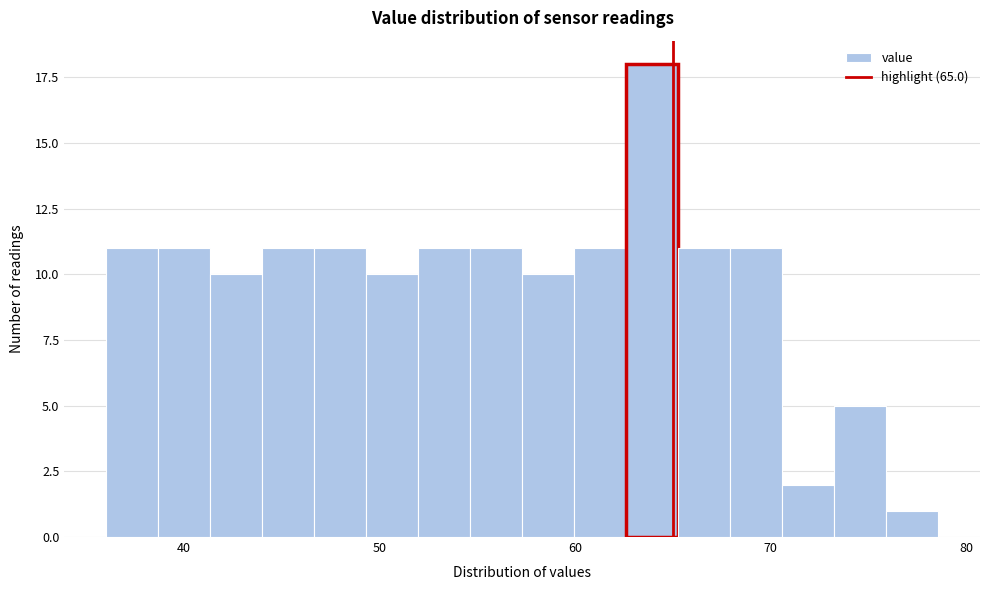

Around what value on the x-axis is the tallest bar? Give the approximate position of its centre, as read against the axis.

64